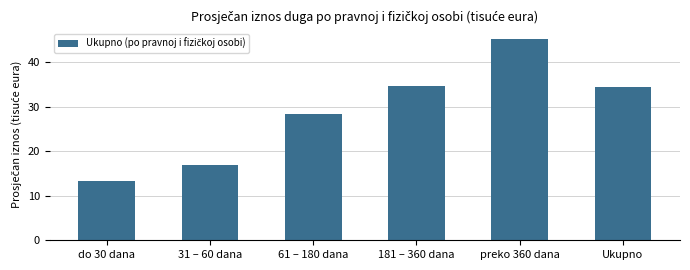

What is the maximum value shown in the chart?

45.2